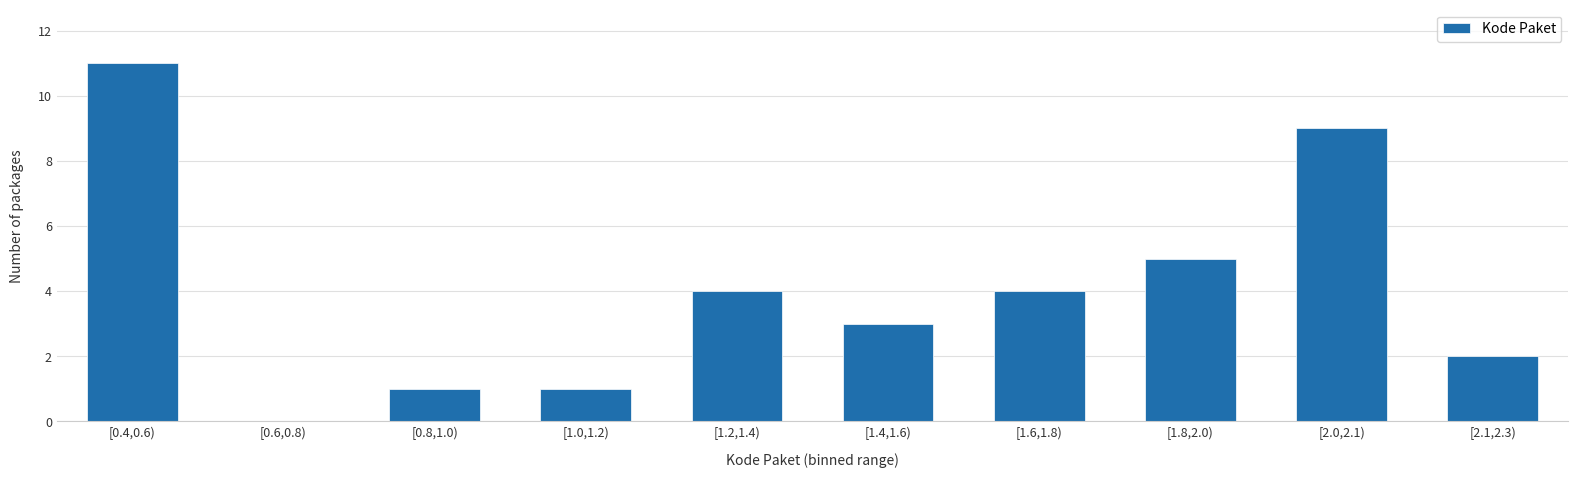

Reading right to left, transcribe all the data shown in this chart.

[2.1,2.3)=2	[2.0,2.1)=9	[1.8,2.0)=5	[1.6,1.8)=4	[1.4,1.6)=3	[1.2,1.4)=4	[1.0,1.2)=1	[0.8,1.0)=1	[0.6,0.8)=0	[0.4,0.6)=11